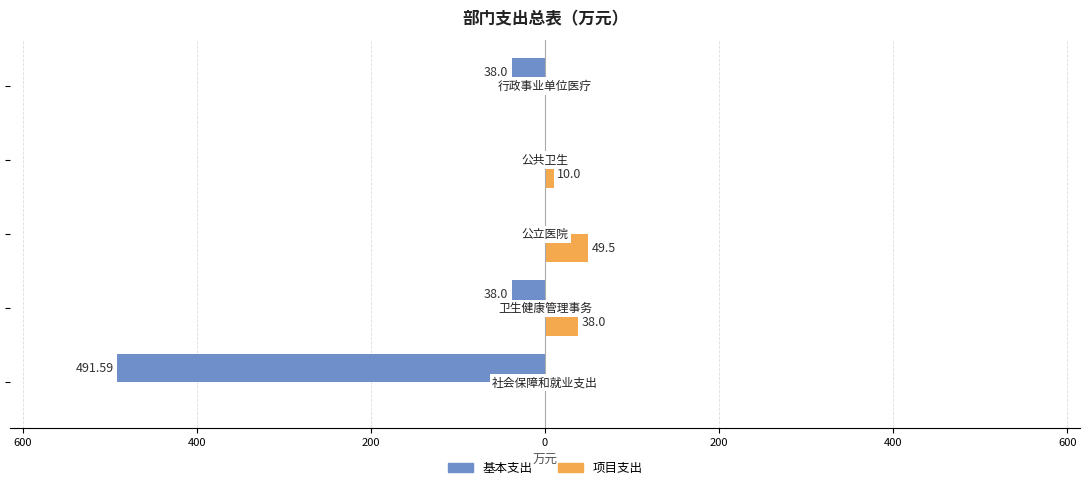

What are all the series names shown in the legend?

基本支出, 项目支出